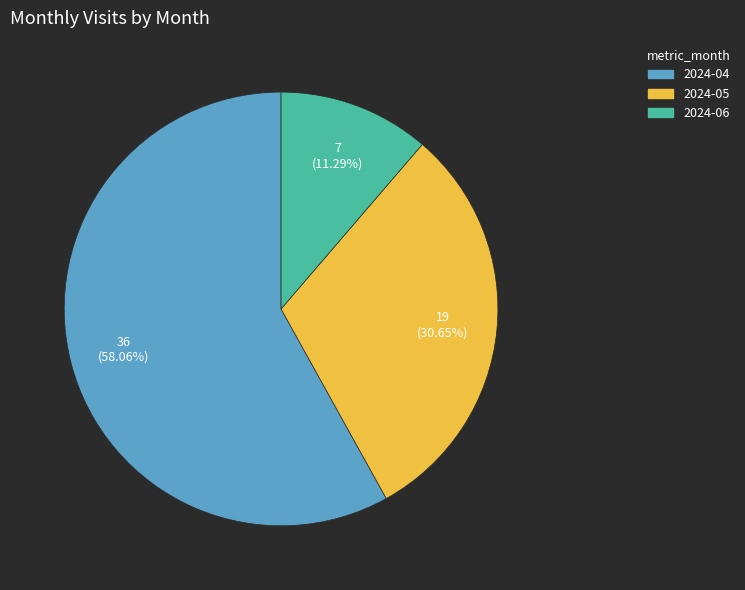

Approximately how many times larger is the value at 2024-04 compared to 2024-05?

1.9